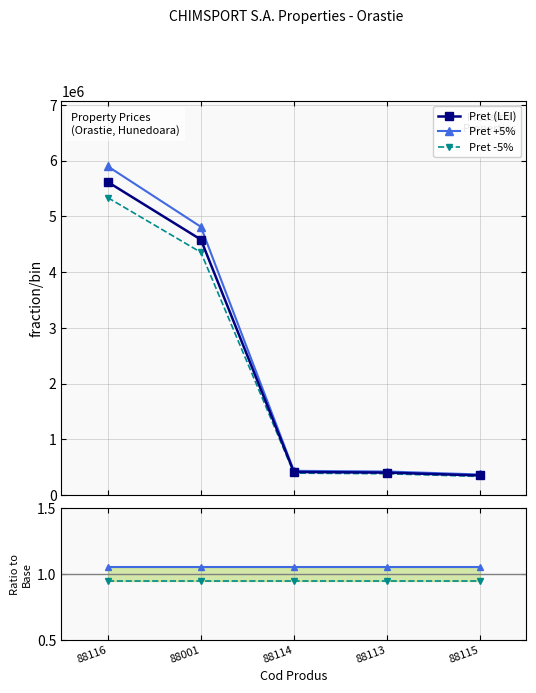

Which category has the lowest value across all series?

88001